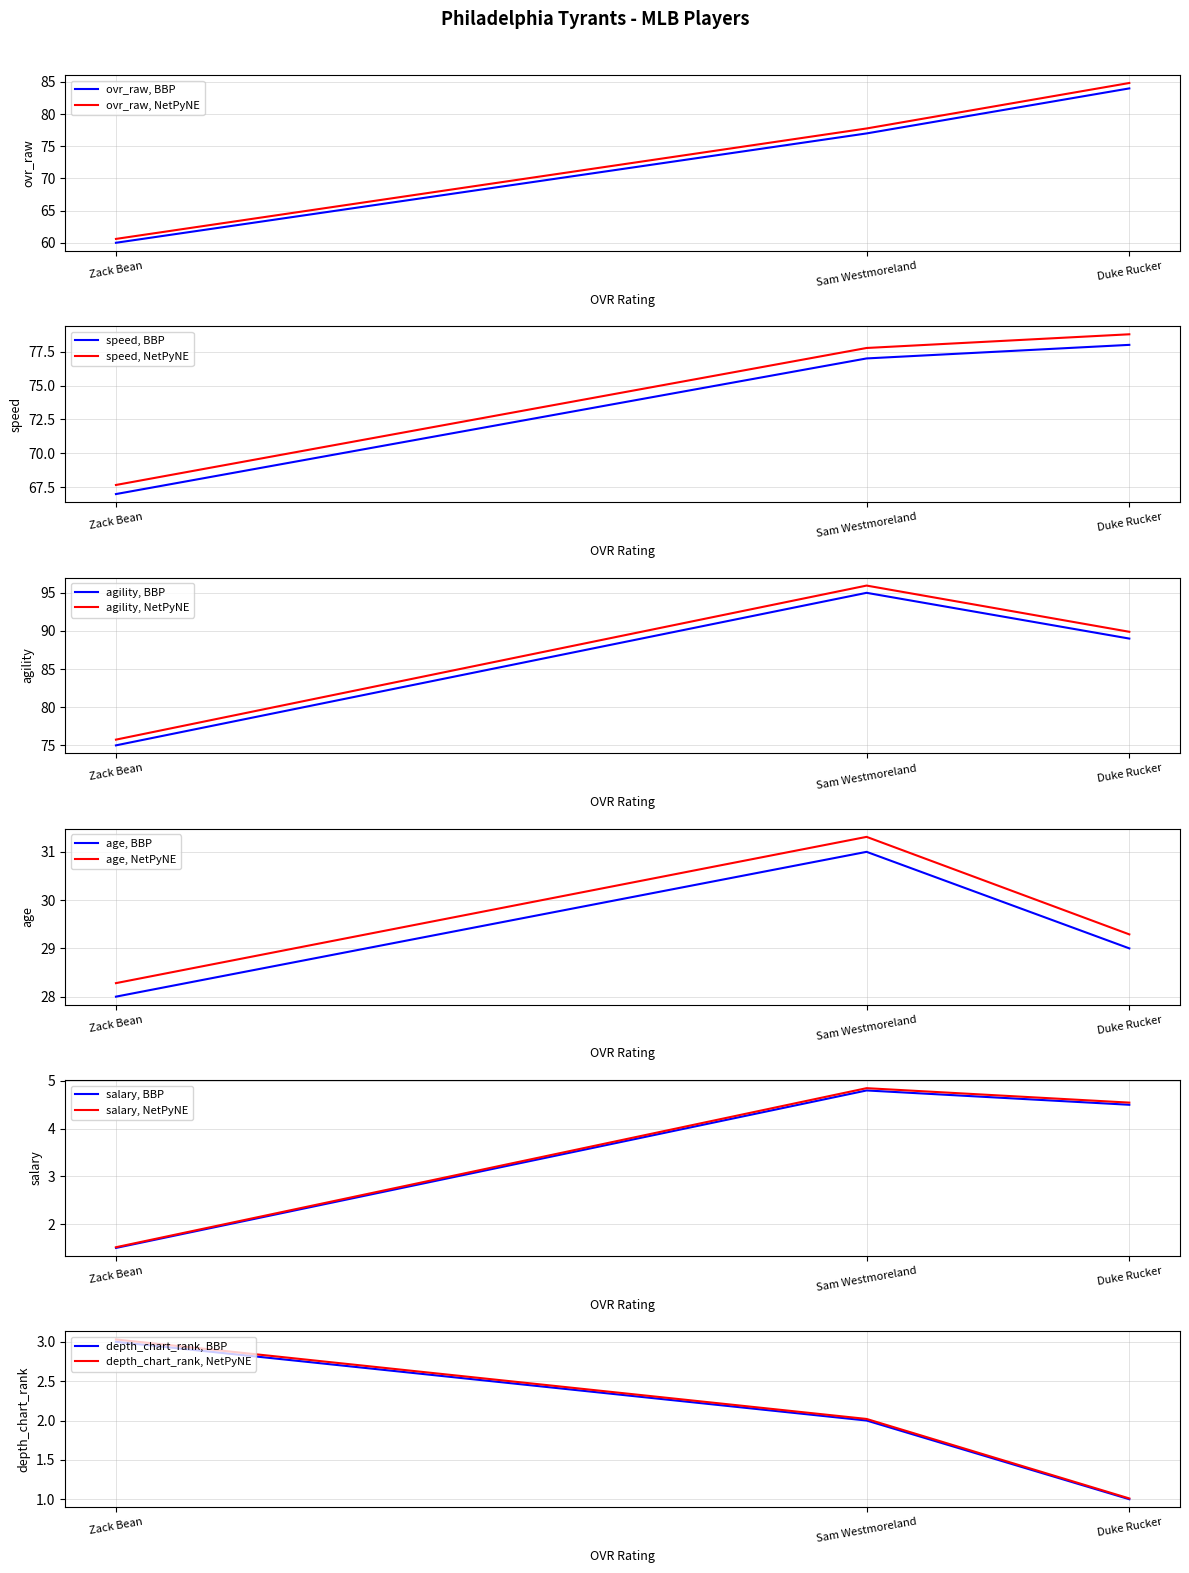

Which category has the highest value across all series?

Sam Westmoreland